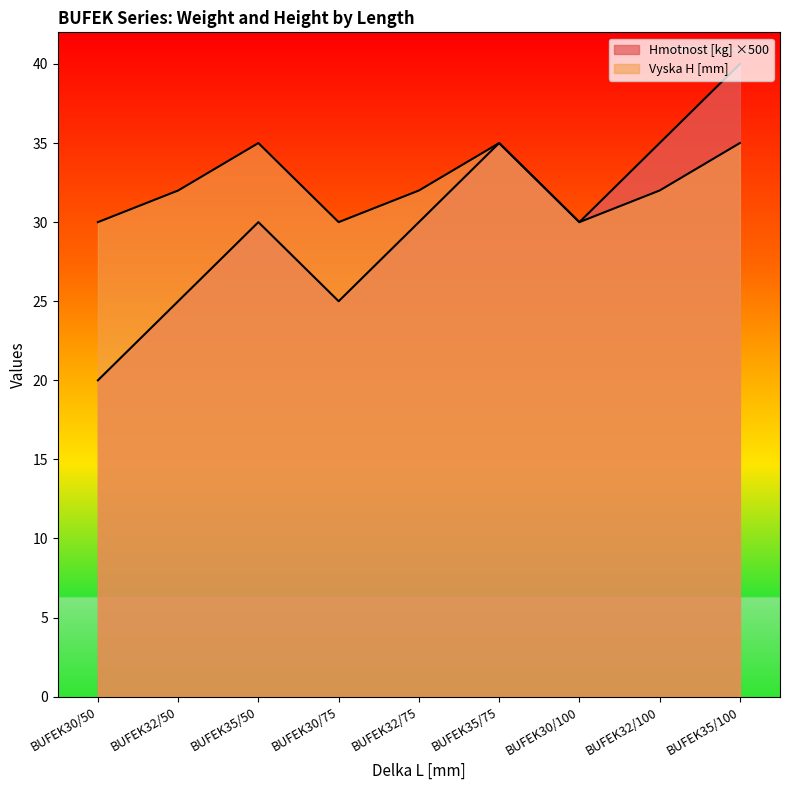

How many data points in Hmotnost [kg] are less than 30?

3